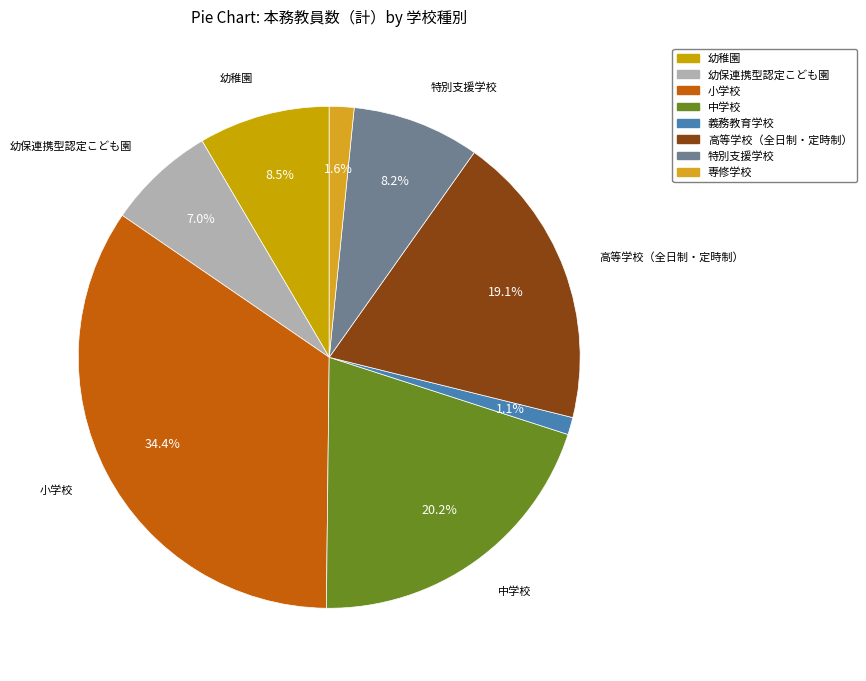

What is the largest slice in the pie chart?

小学校